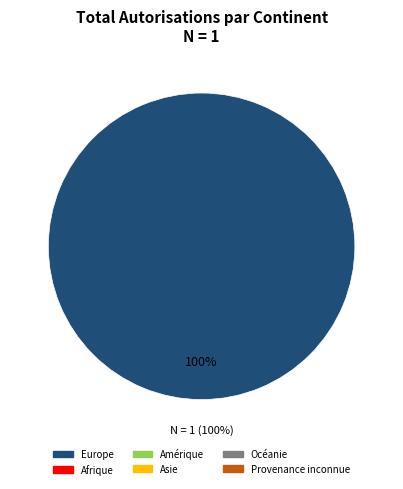

Is there a majority slice in this chart?

Yes